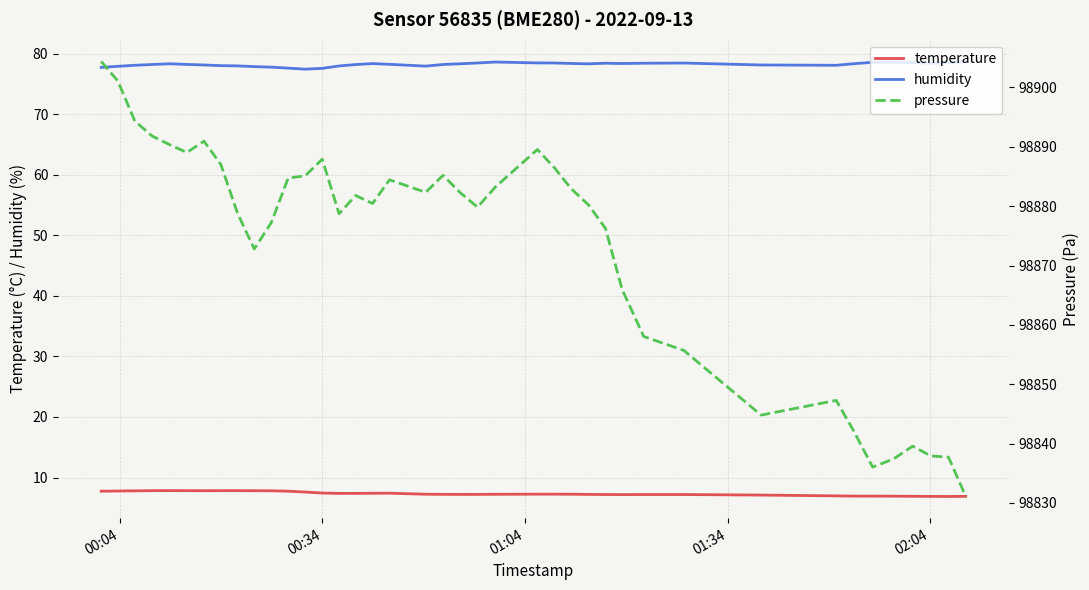

True or false: pressure and temperature cross at least once.

False